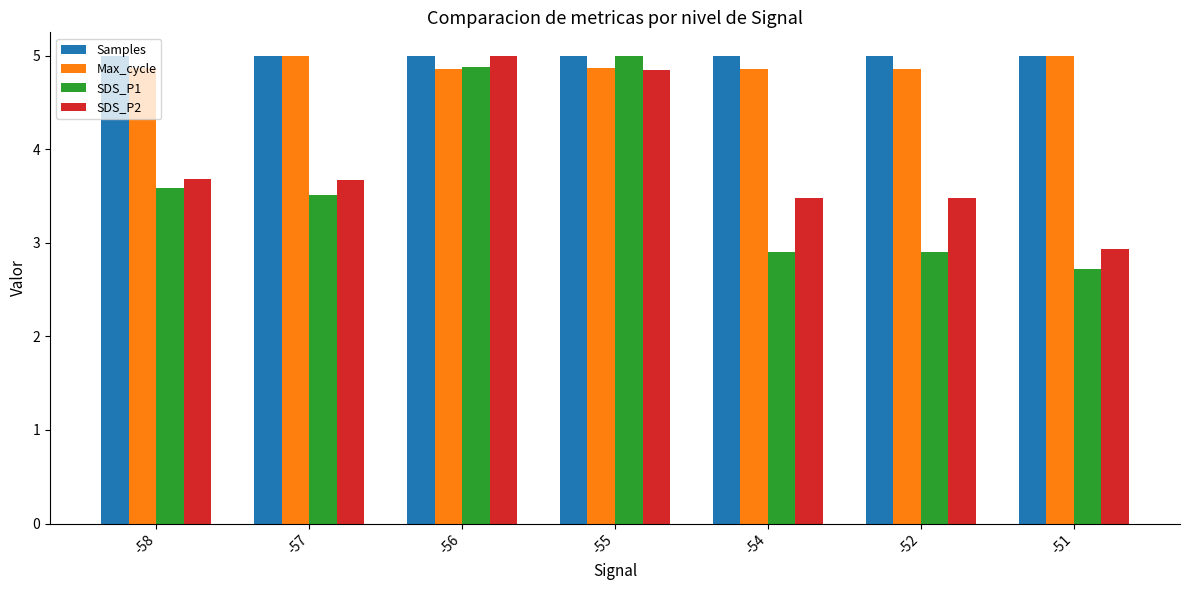

The value of SDS_P1 at -55 is 6.8. True or false?

False